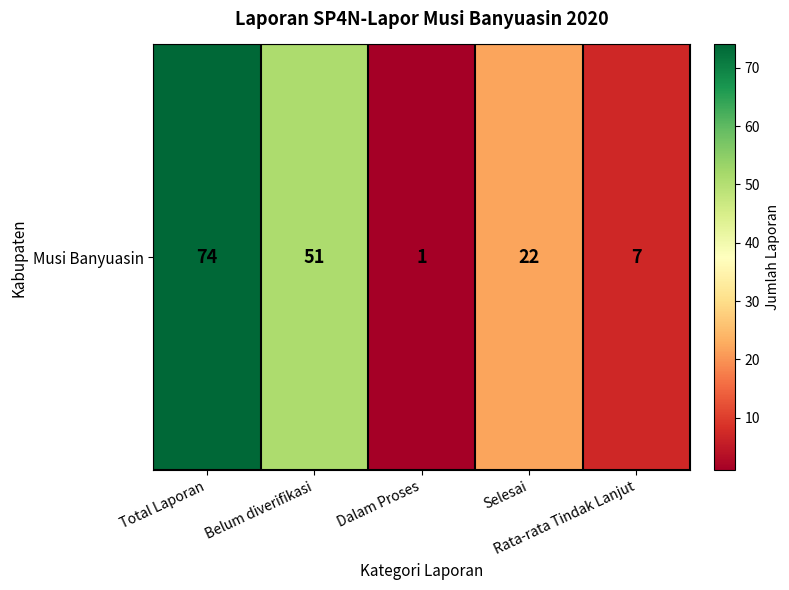

What is the sum of the values at Belum diverifikasi and Dalam Proses?

52